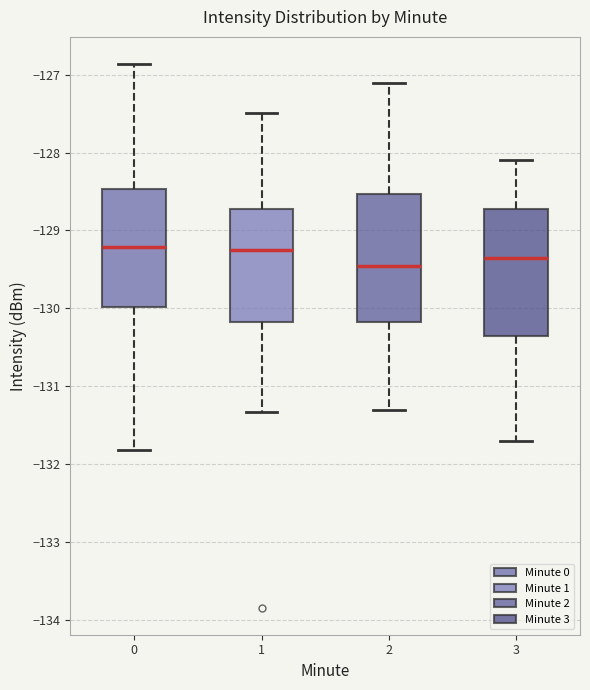

Reading left to right, transcribe this box plot: for each box, give where its median line is, the range the box spans, and where its two whiskers end, as read against the y-axis. The values are not printed on the chart, so give them approximately, as read against the axis.

0: median -129.2, box -130.0 to -128.5, whiskers -131.8 to -126.9
1: median -129.2, box -130.2 to -128.7, whiskers -131.3 to -127.5
2: median -129.4, box -130.2 to -128.5, whiskers -131.3 to -127.1
3: median -129.3, box -130.3 to -128.7, whiskers -131.7 to -128.1